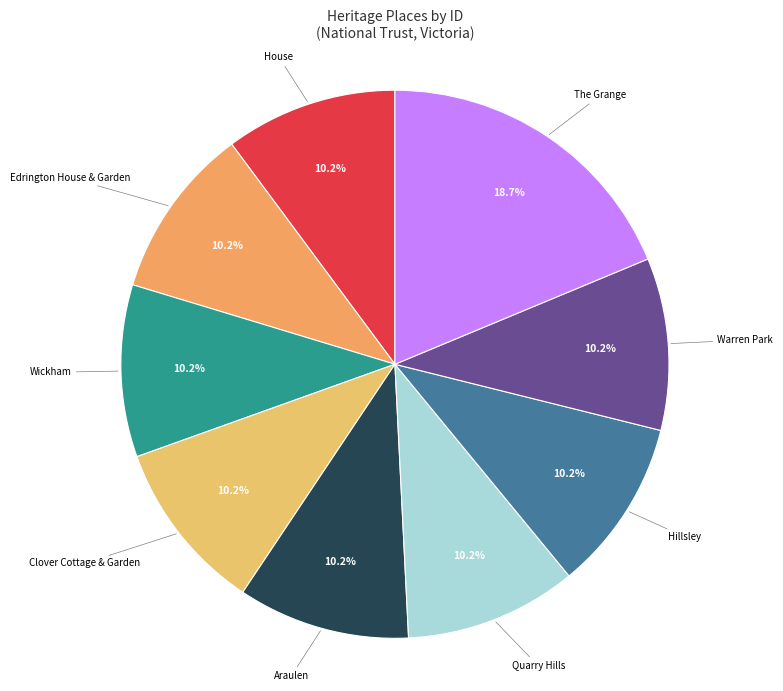

The The Grange slice represents 31% of the pie. True or false?

False